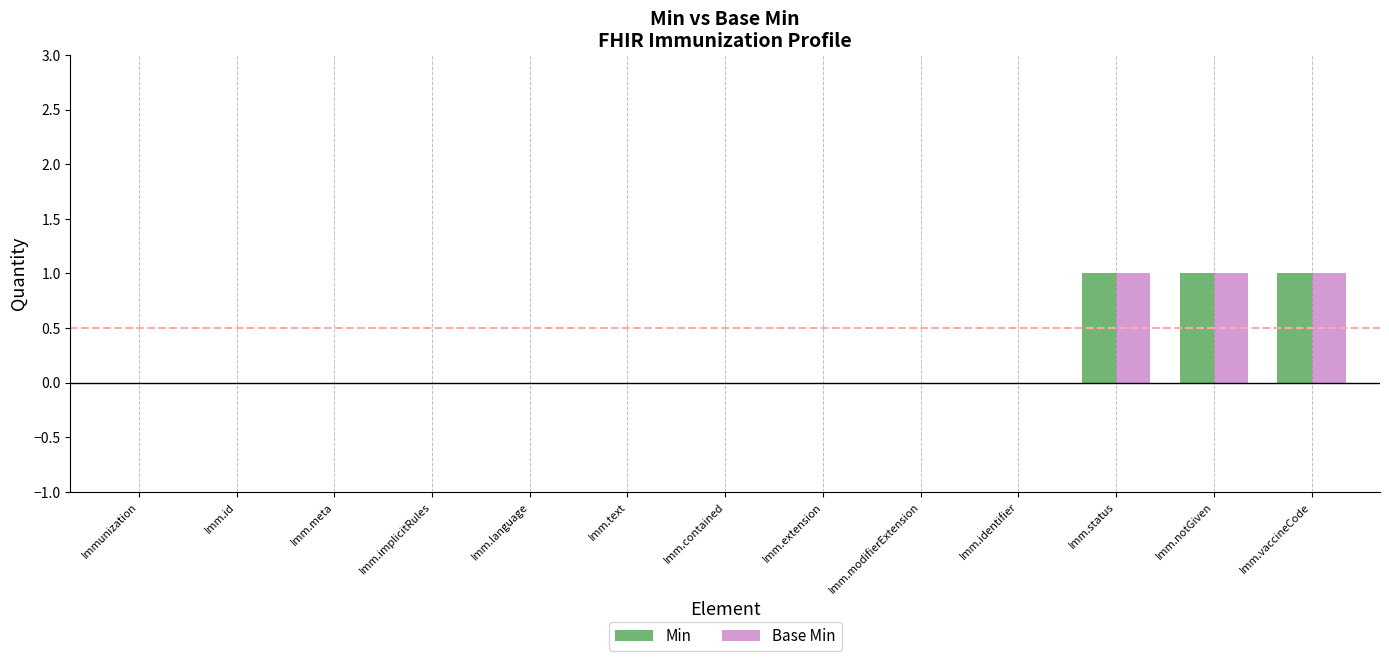

True or false: Min has a value of 1 at Imm.language.

False